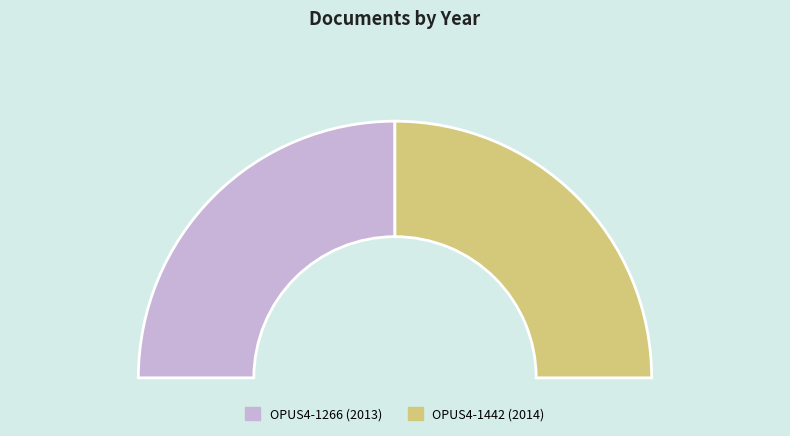

How many segments does this pie chart have?

2